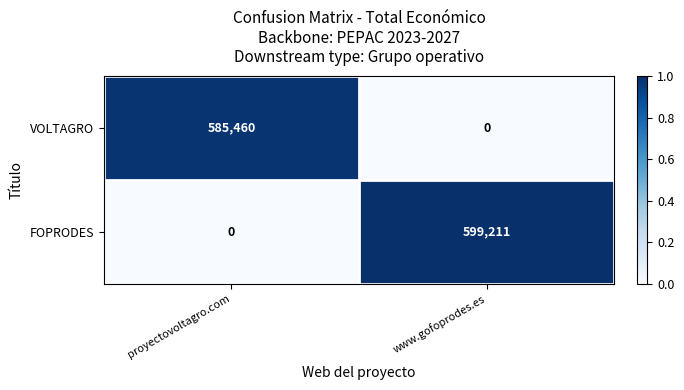

True or false: VOLTAGRO has a value of 585460 at proyectovoltagro.com.

True